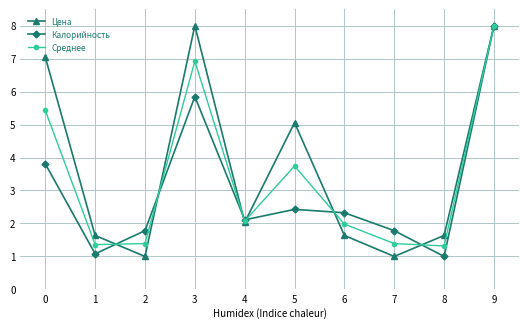

True or false: Среднее and Цена cross at least once.

True